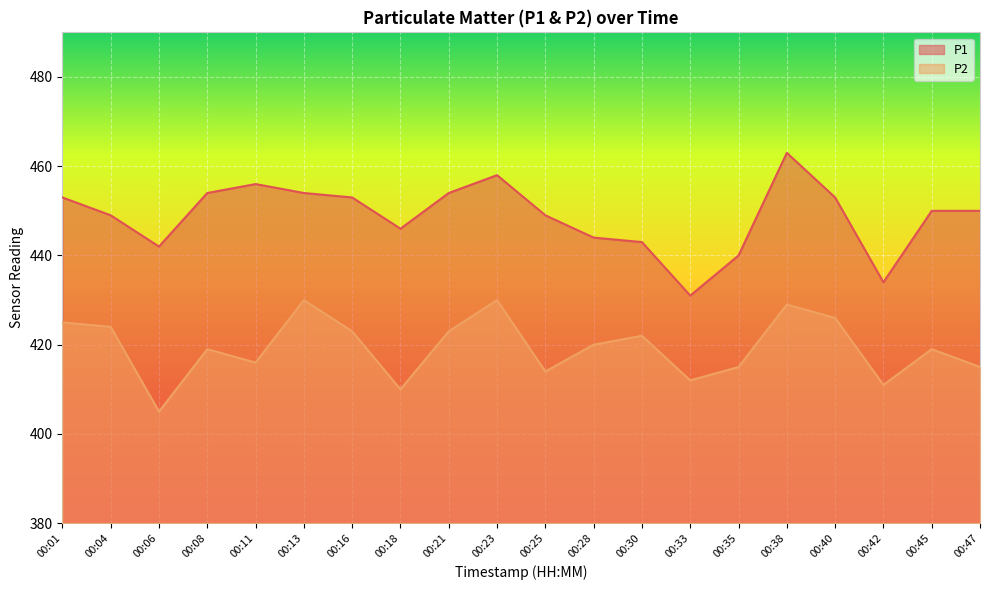

True or false: P2 has a value of 410 at 00:18.

True